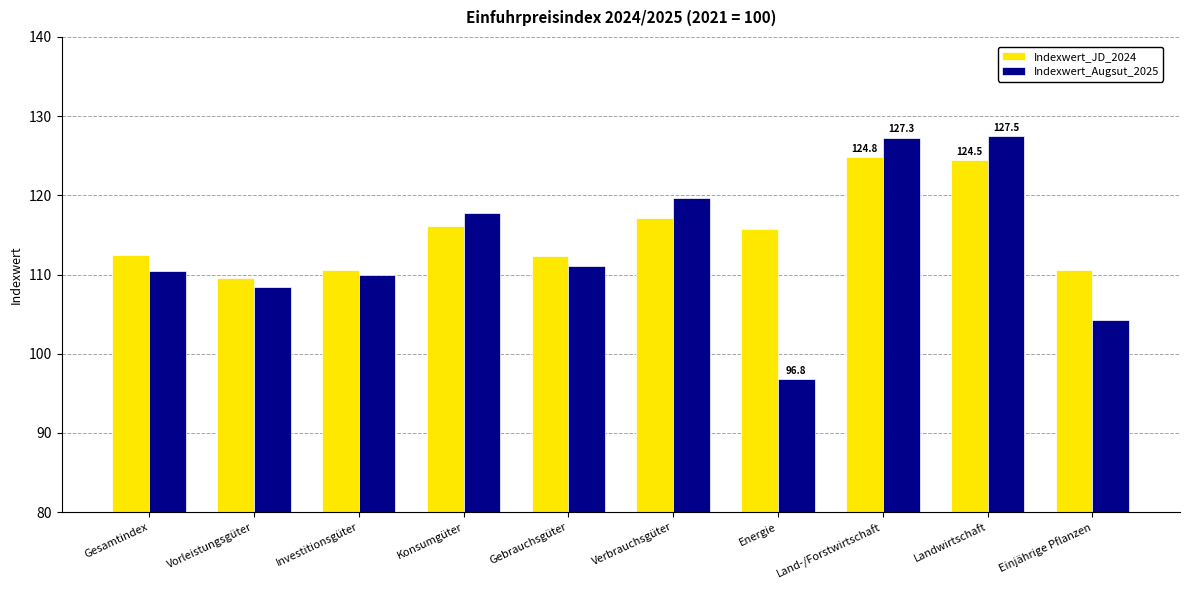

What is the sum of all Indexwert_Augsut_2025 values?

1133.3